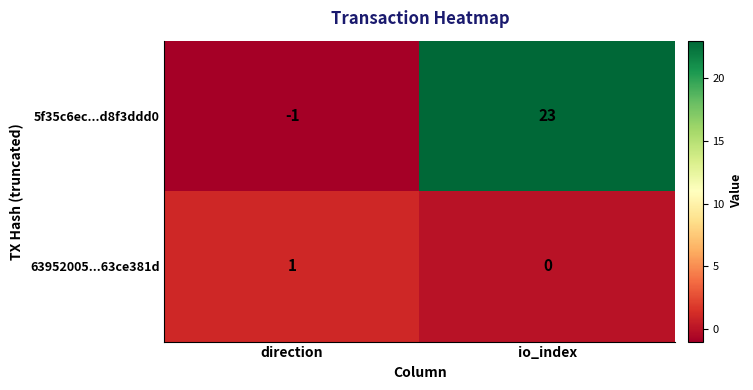

At which label is 5f35c6ec...d8f3ddd0 closest to 11?

direction